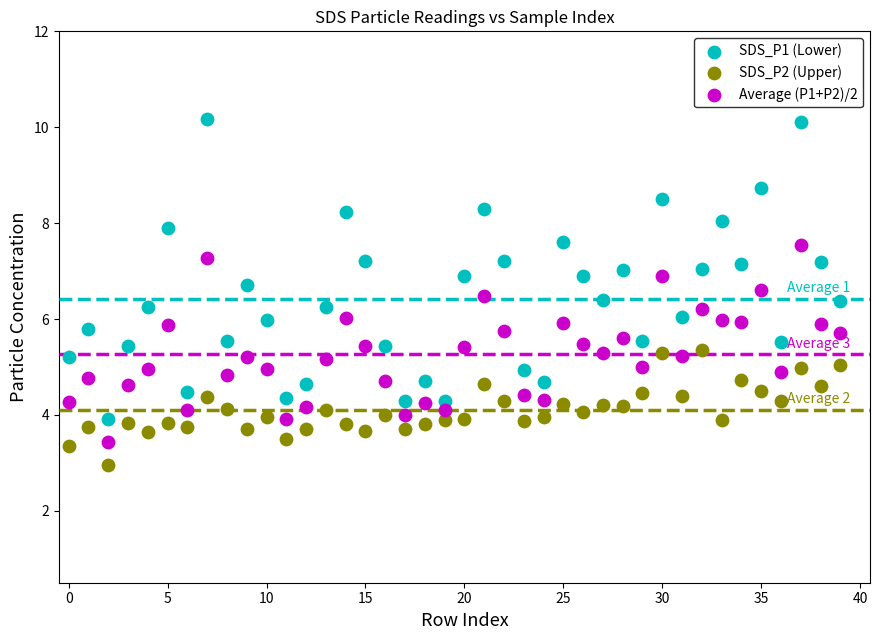

Which series has the largest Y range (max minus min)?

SDS_P1 (Lower)